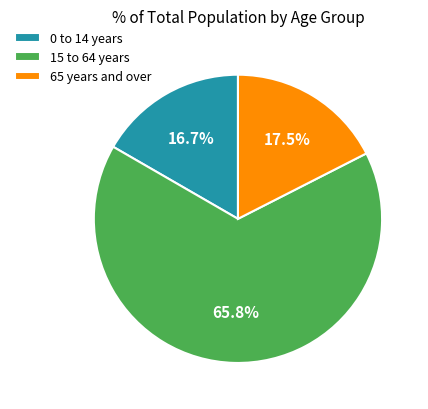

Between 0 to 14 years and 65 years and over, which is larger?

65 years and over